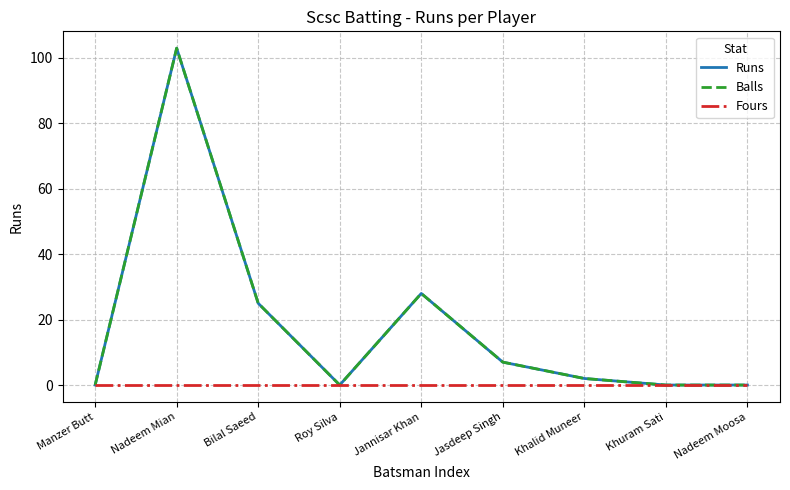

Between Manzer Butt and Khalid Muneer, which series saw the biggest shift?

Runs